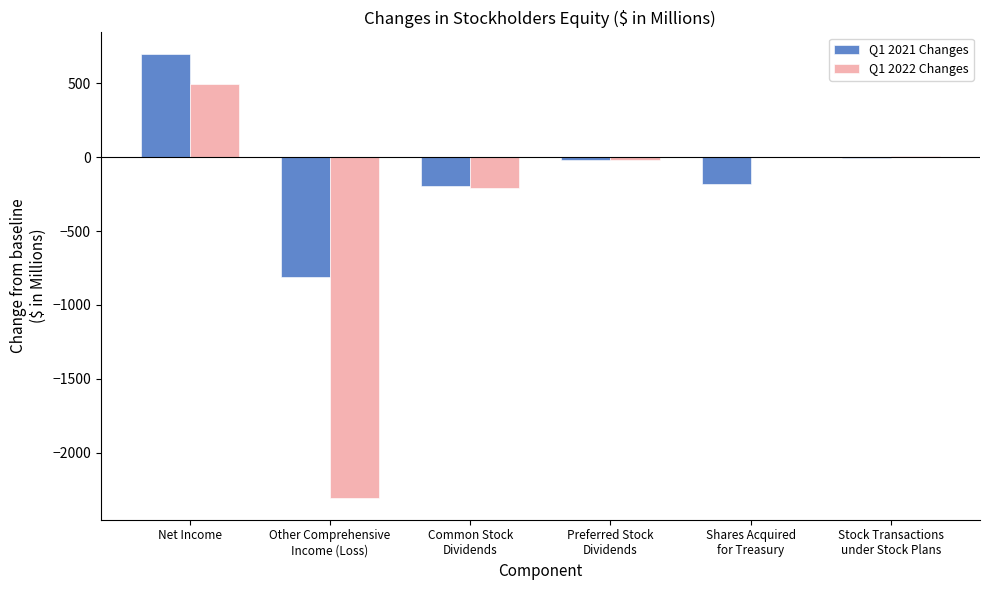

Does the chart contain stacked bars?

No